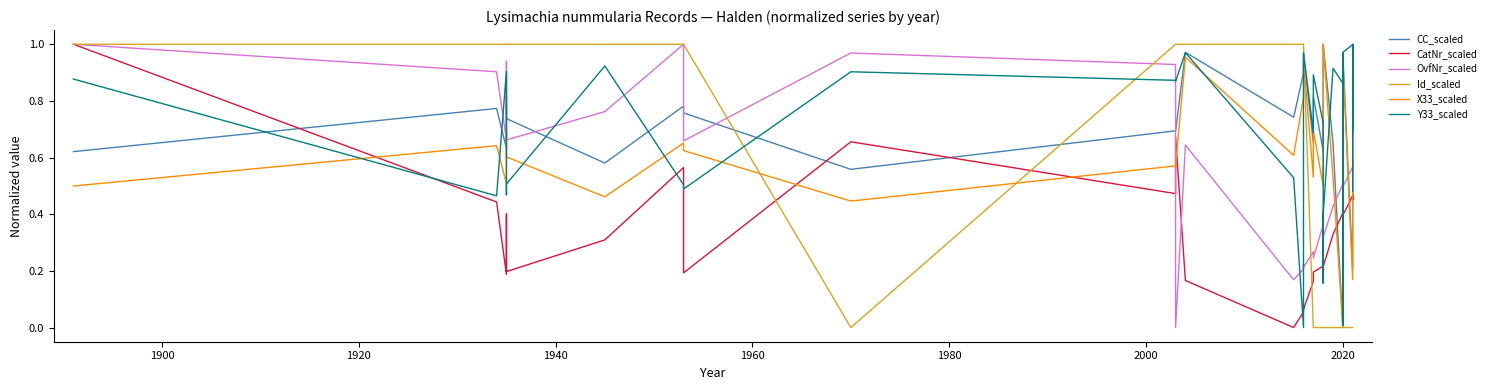

Does the chart have visible grid lines?

No